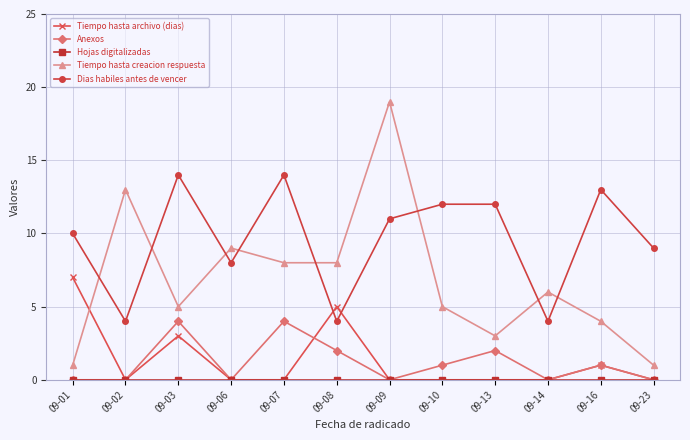

At which category does Anexos reach its first local peak?

09-03